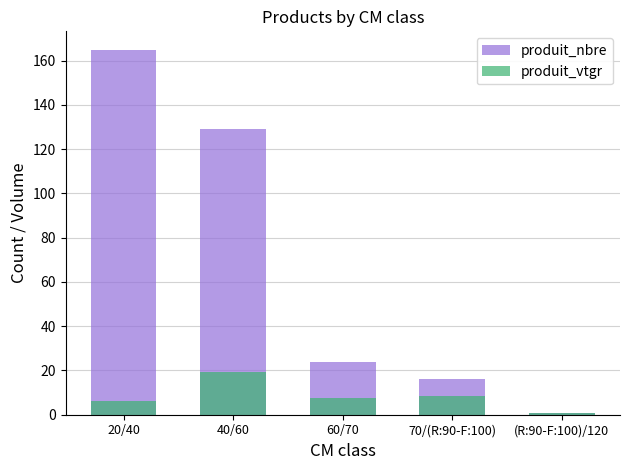

What is the difference between the maximum and minimum values in the produit_vtgr series?

18.5